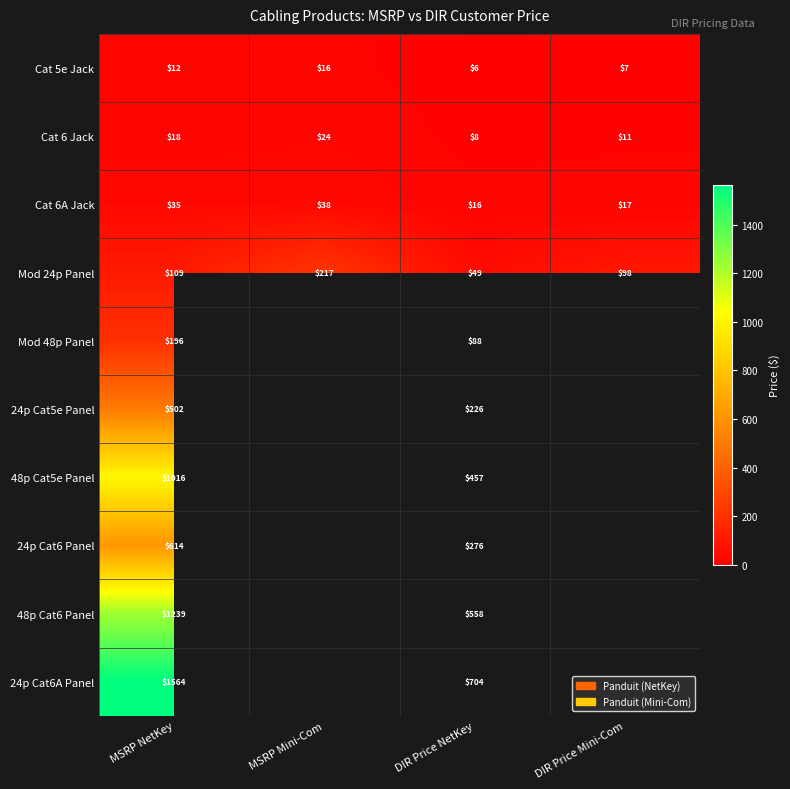

How many values in the Cat 6 Jack series are below 18?

2